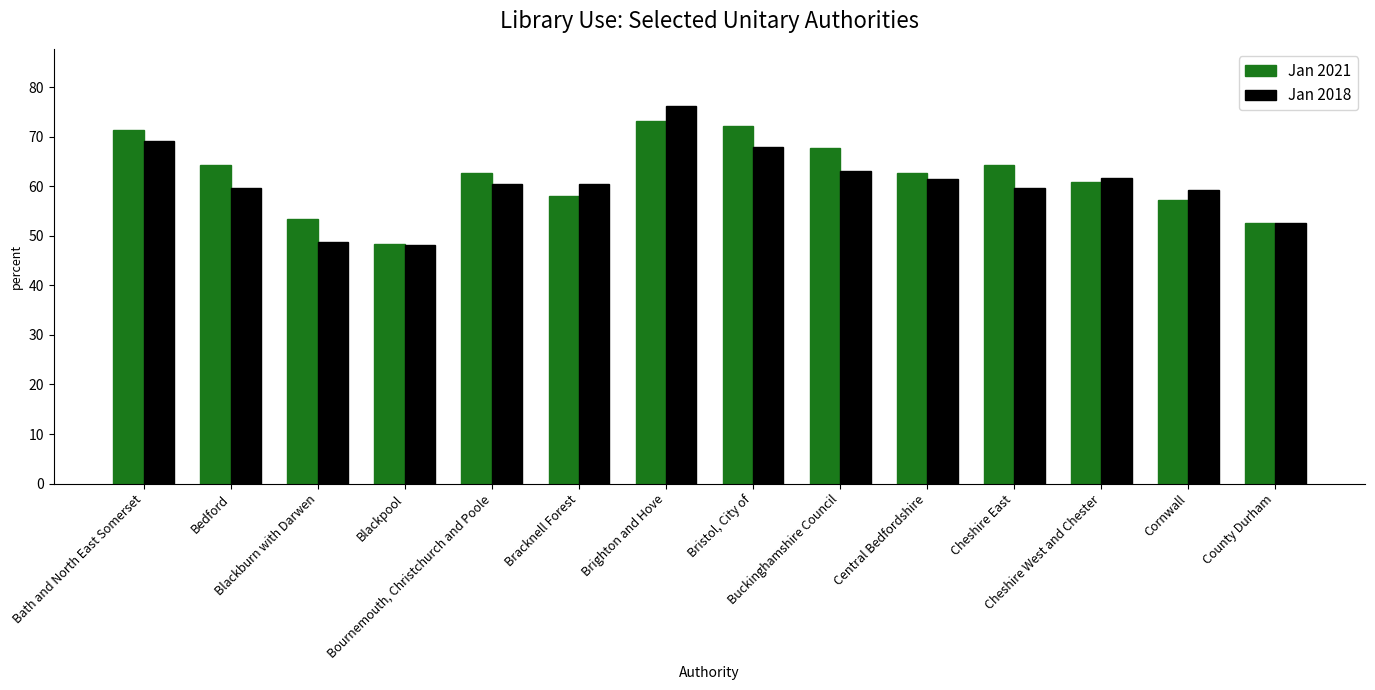

What is the difference between the highest and lowest values at Cheshire East?

4.6